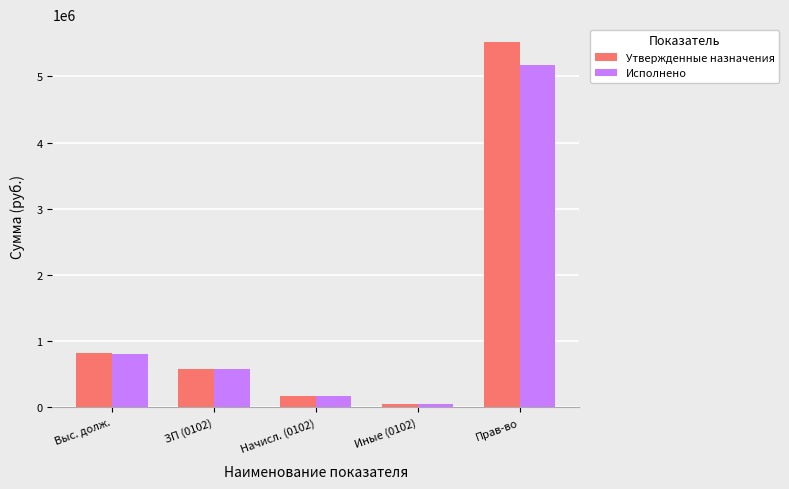

What is the value of the Исполнено bar at the 4th from the left?

53298.7